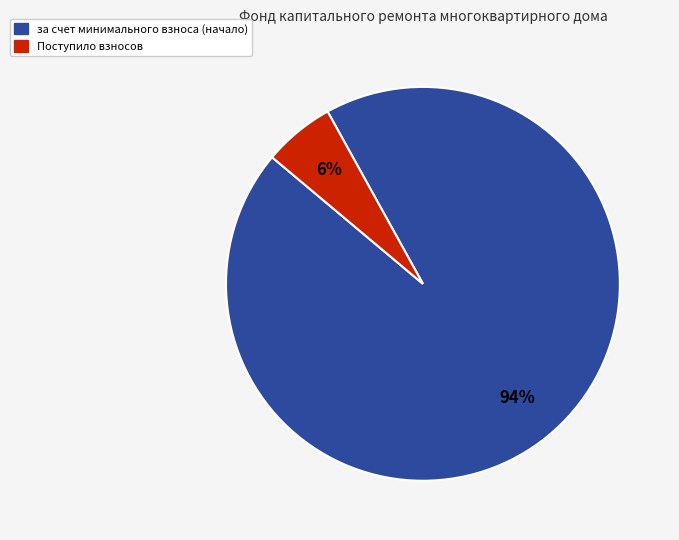

How many segments does this pie chart have?

2